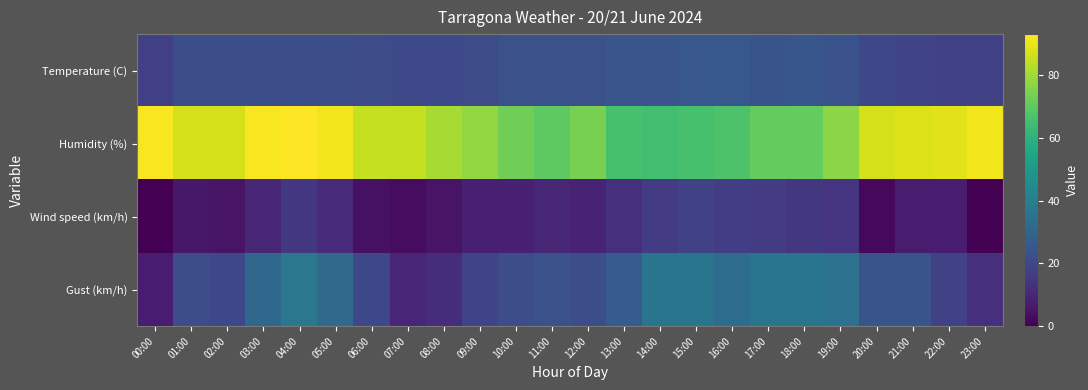

Which series changed the most between 00:00 and 20:00?

Gust (km/h)